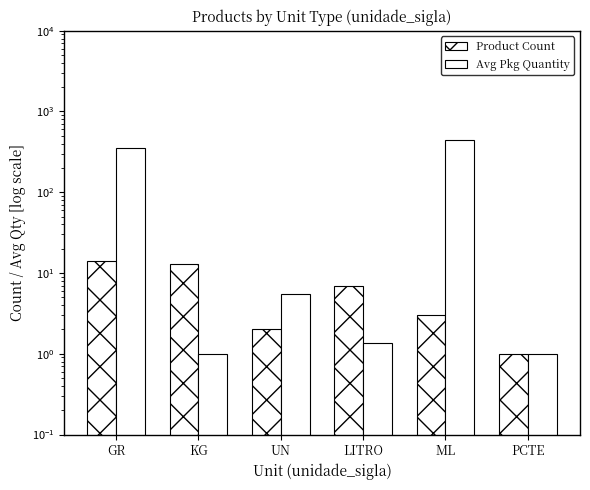

Reading left to right, list all the values displayed in this chart.

Product Count: GR=14.0	KG=13.0	UN=2.0	LITRO=7.0	ML=3.0	PCTE=1.0
Avg Pkg Quantity: GR=349.3	KG=1.0	UN=5.5	LITRO=1.4	ML=450.0	PCTE=1.0